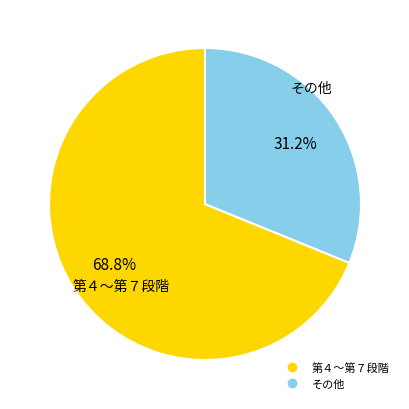

Does any single category account for the majority?

Yes